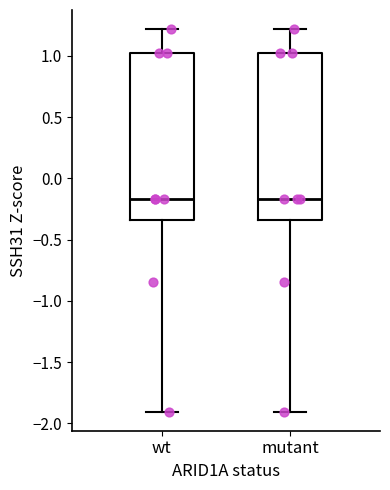

Reading left to right, transcribe this box plot: for each box, give where its median line is, the range the box spans, and where its two whiskers end, as read against the y-axis. The values are not printed on the chart, so give them approximately, as read against the axis.

wt: median -0.15, box -0.35 to 1.00, whiskers -1.90 to 1.20
mutant: median -0.15, box -0.35 to 1.00, whiskers -1.90 to 1.20